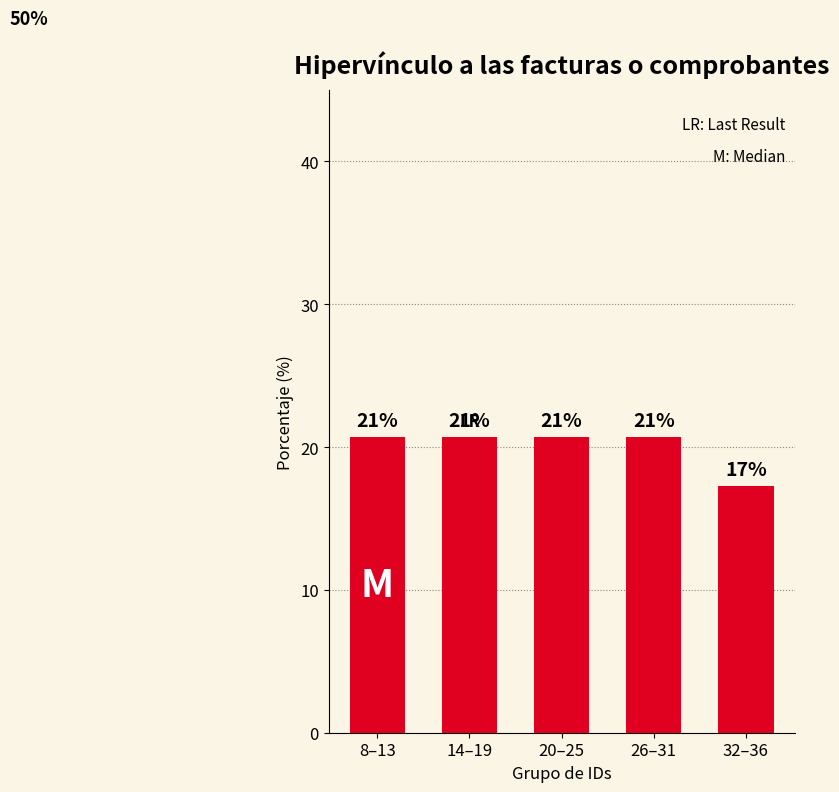

What position from the left is 8–13?

1